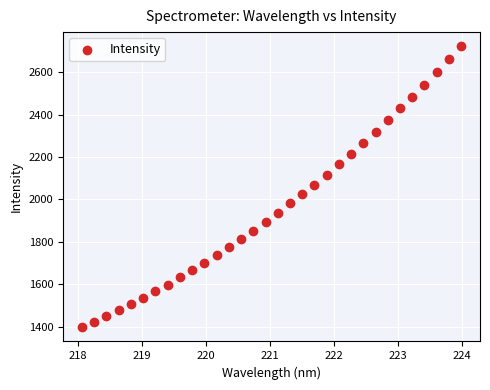

What is the range of Y values (max minus min)?

1326.5